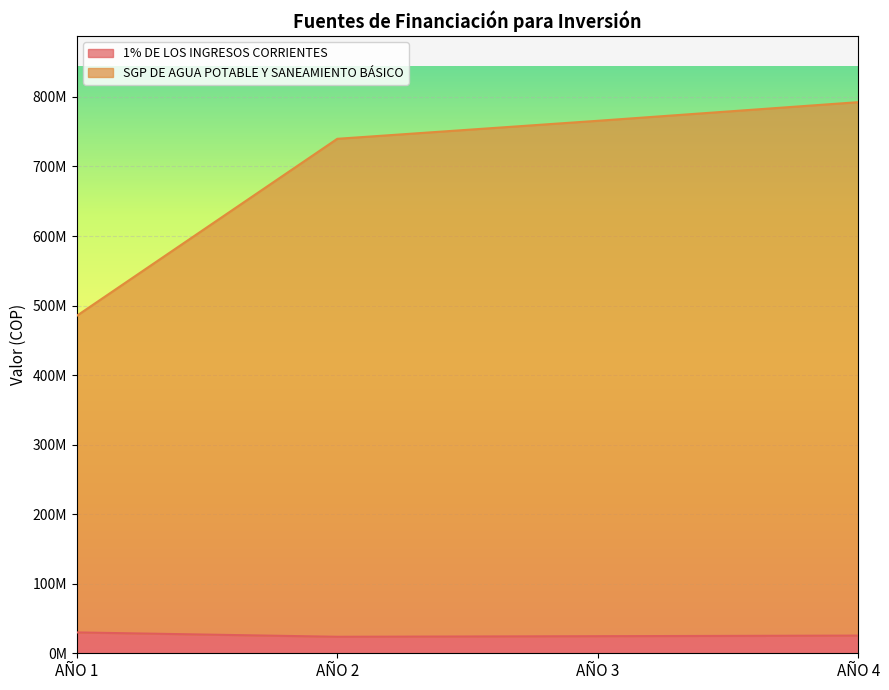

What is the lowest value of the SGP DE AGUA POTABLE Y SANEAMIENTO BÁSICO series?

485317314.0